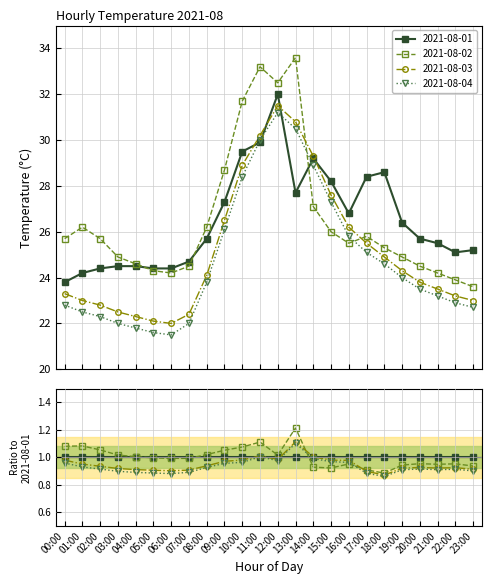

Rank the categories by 2021-08-04 value from highest to lowest.

12:00, 13:00, 11:00, 14:00, 10:00, 15:00, 09:00, 16:00, 17:00, 18:00, 19:00, 08:00, 20:00, 21:00, 22:00, 00:00, 23:00, 01:00, 02:00, 03:00, 07:00, 04:00, 05:00, 06:00